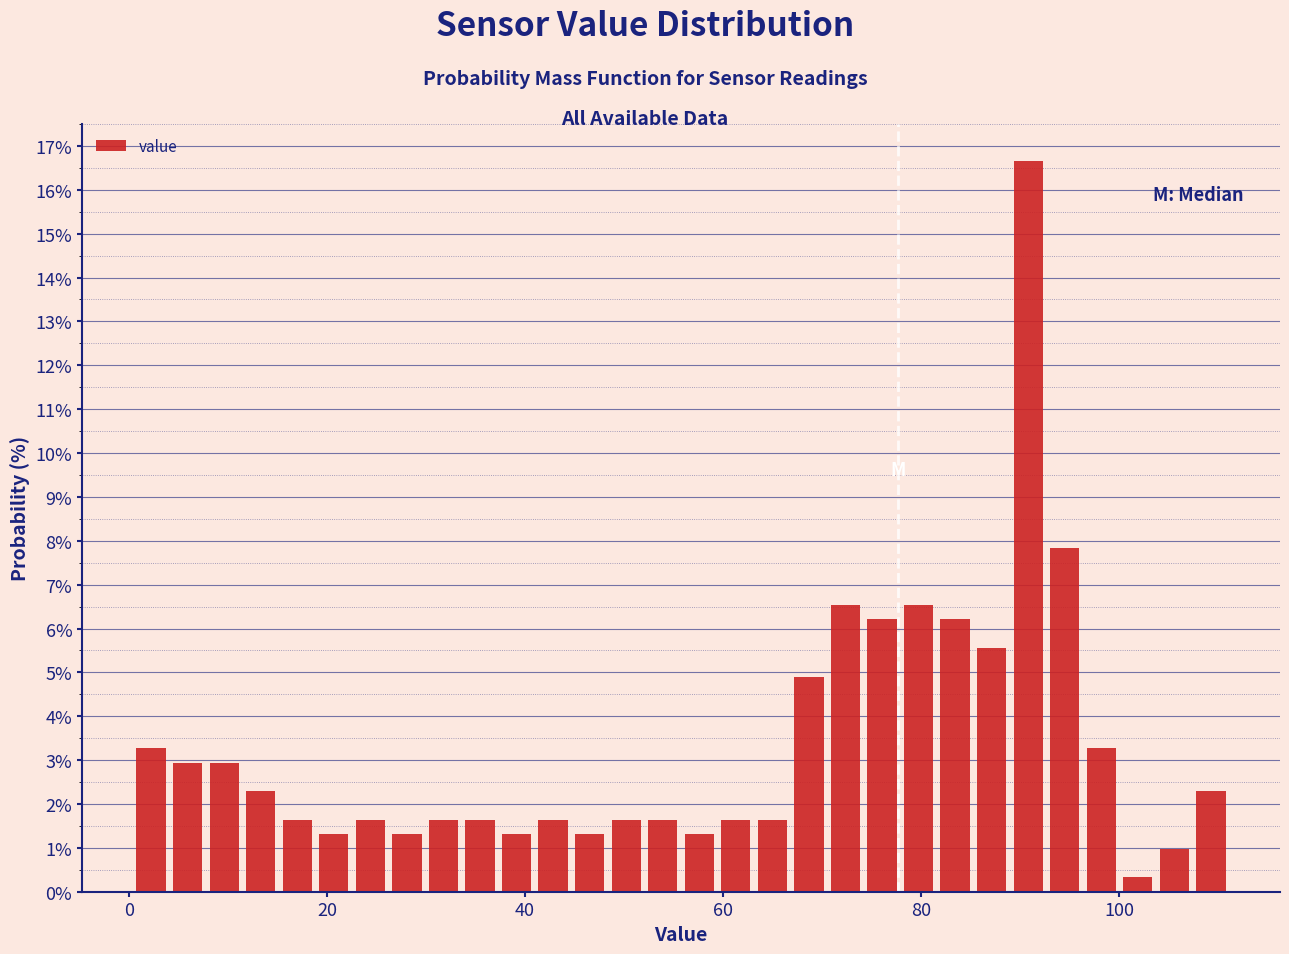

Around what value on the x-axis is the tallest bar? Give the approximate position of its centre, as read against the axis.

90